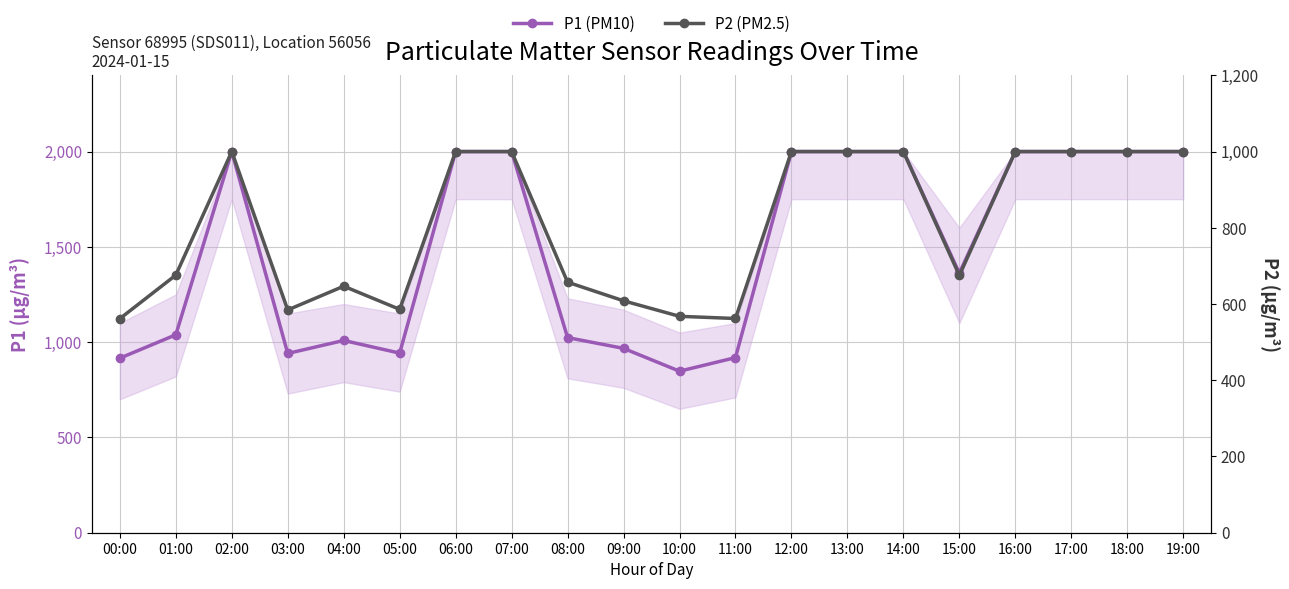

True or false: P2 (PM2.5) has more than 2 interior local peaks.

False